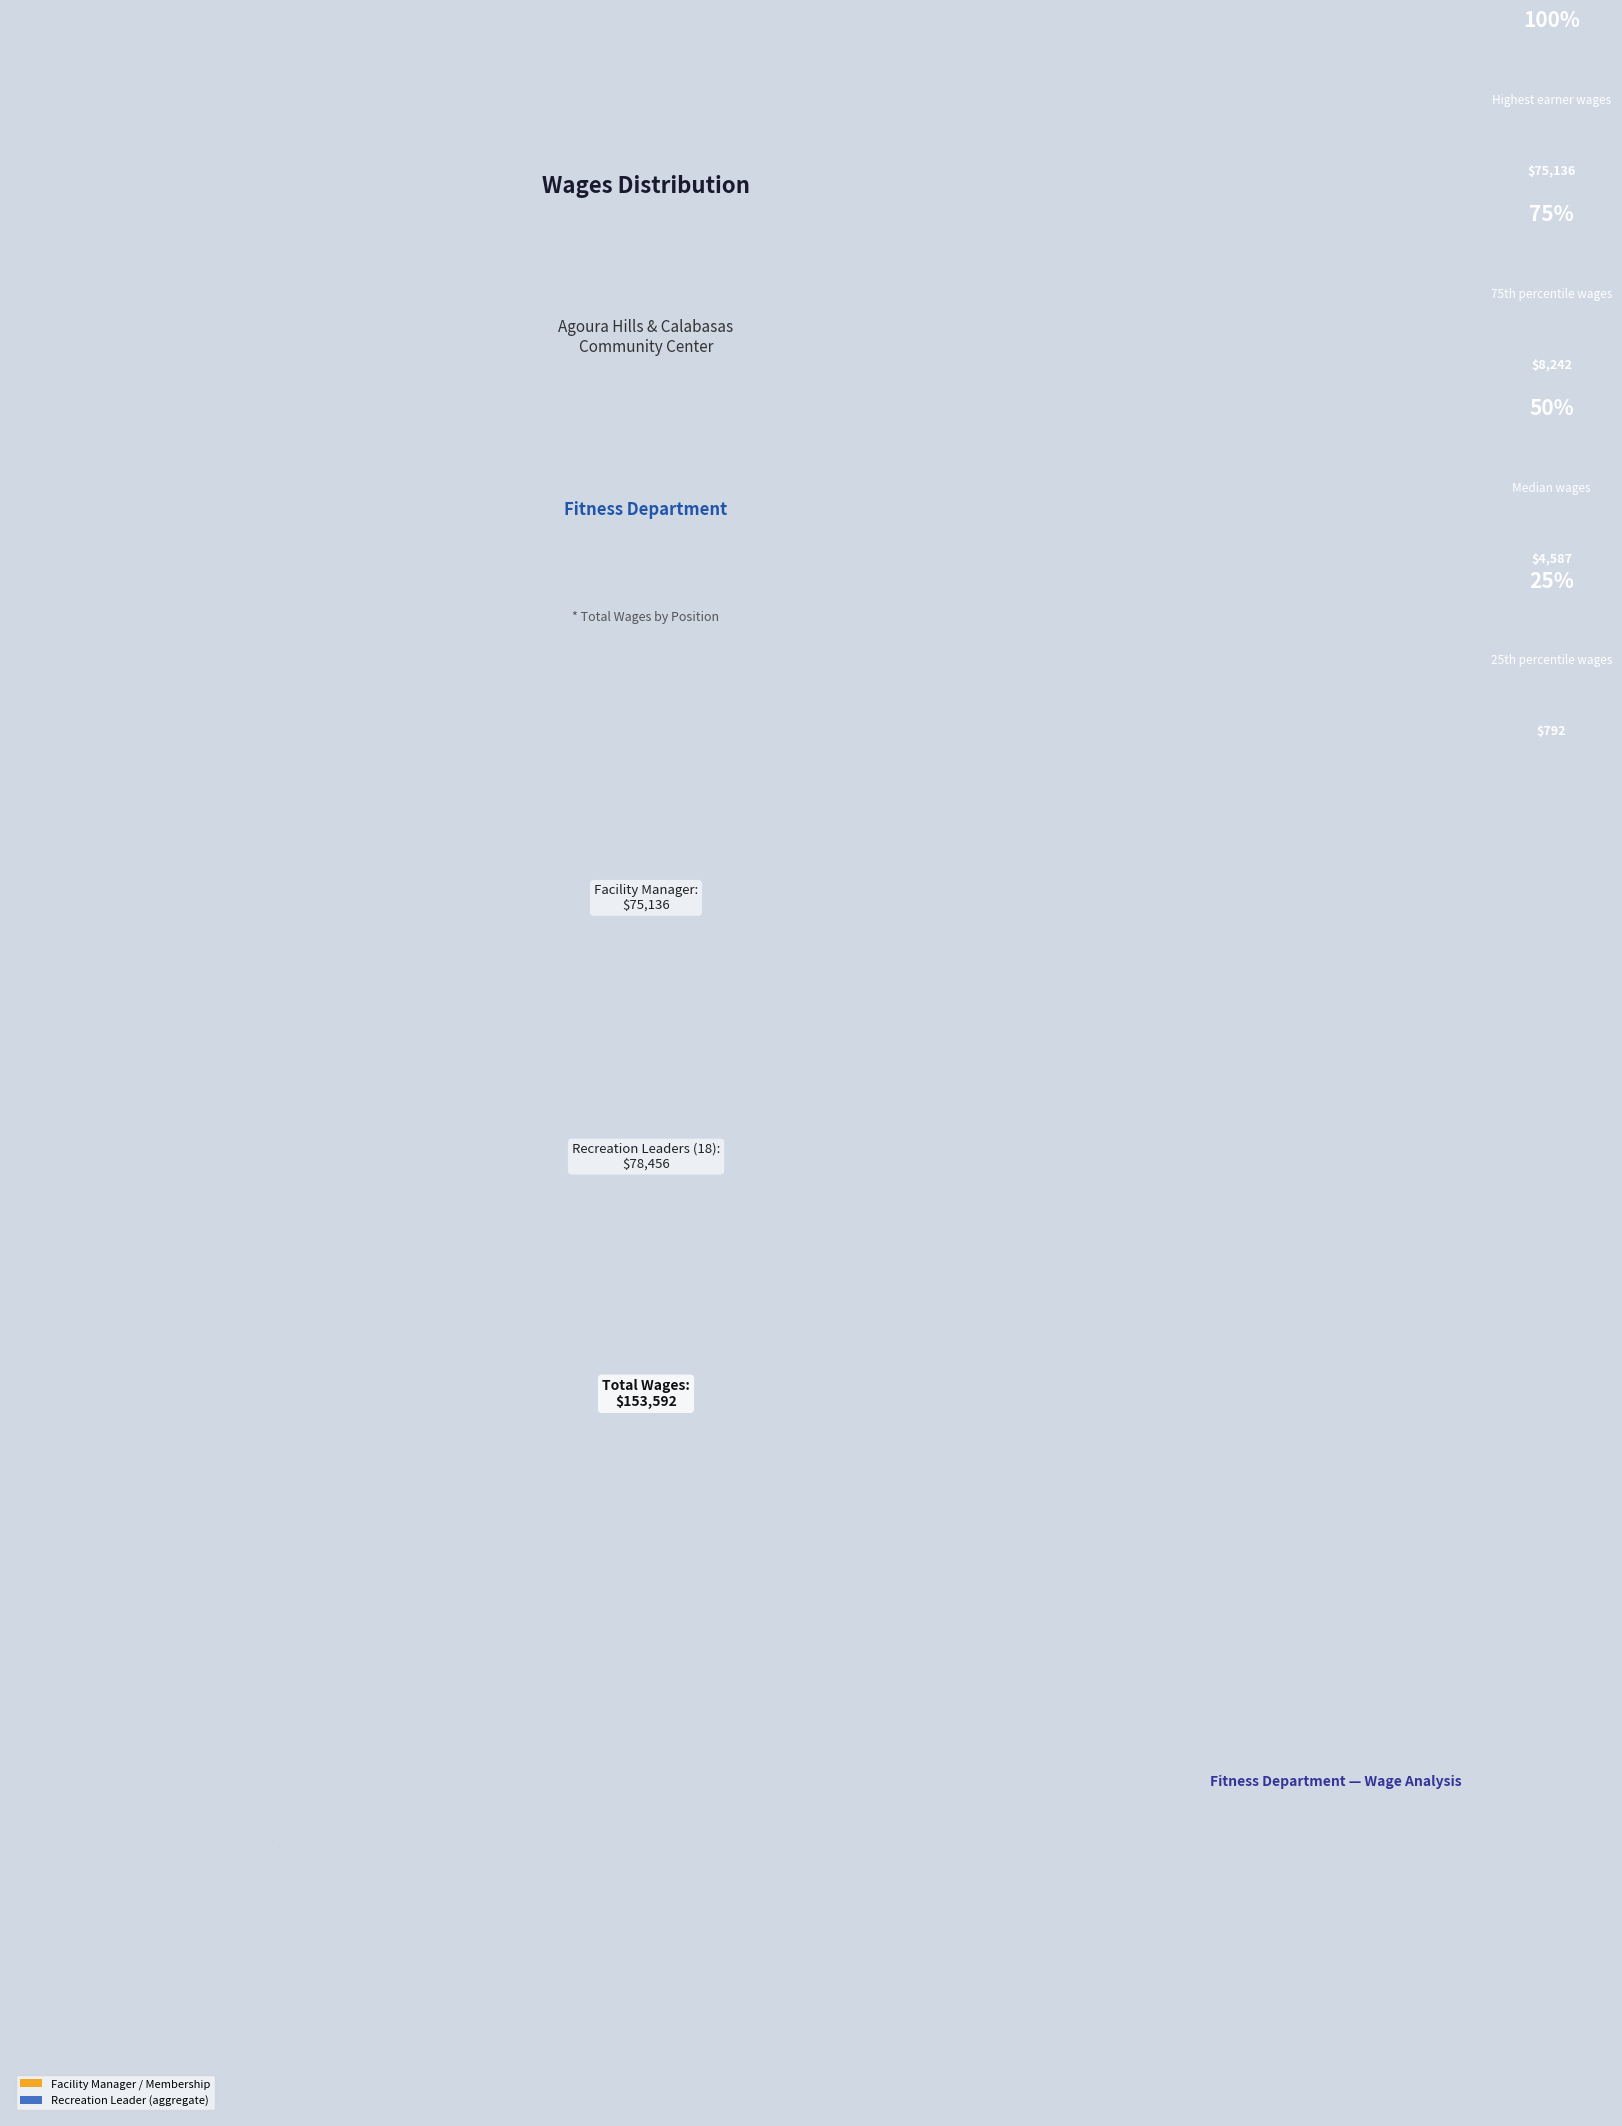

Count the number of slices in the pie.

2